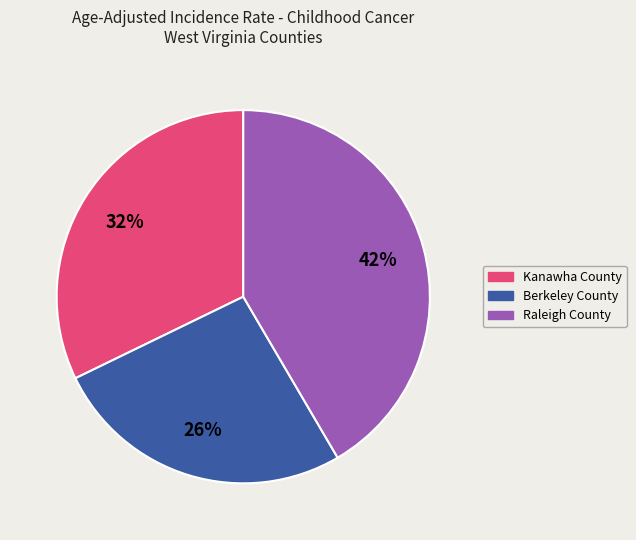

Does Raleigh County account for over 50% of the chart?

No